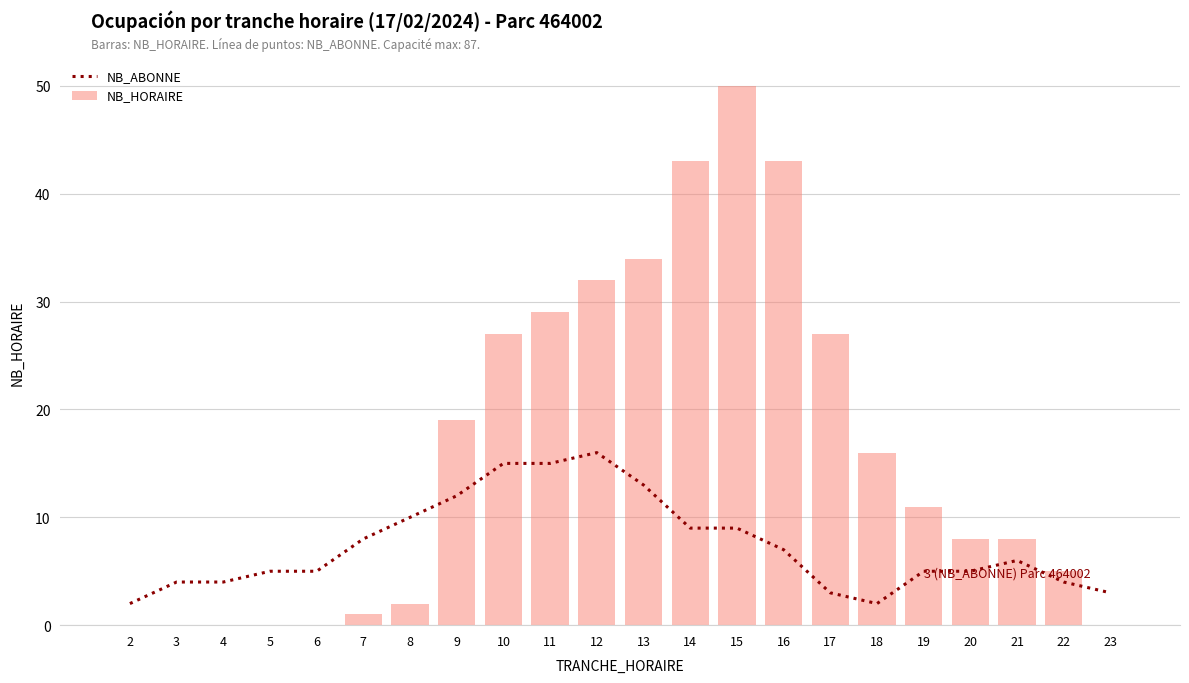

Where is NB_ABONNE nearest to the value 9?

14